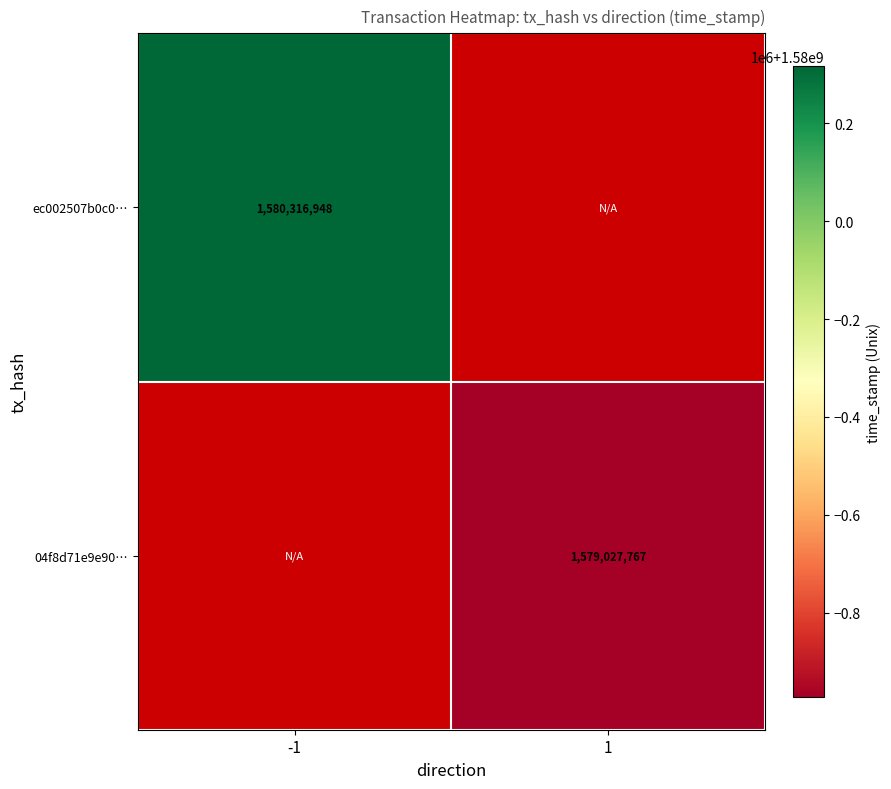

Is it true that ec002507b0c0… equals 1580316948 at -1?

True